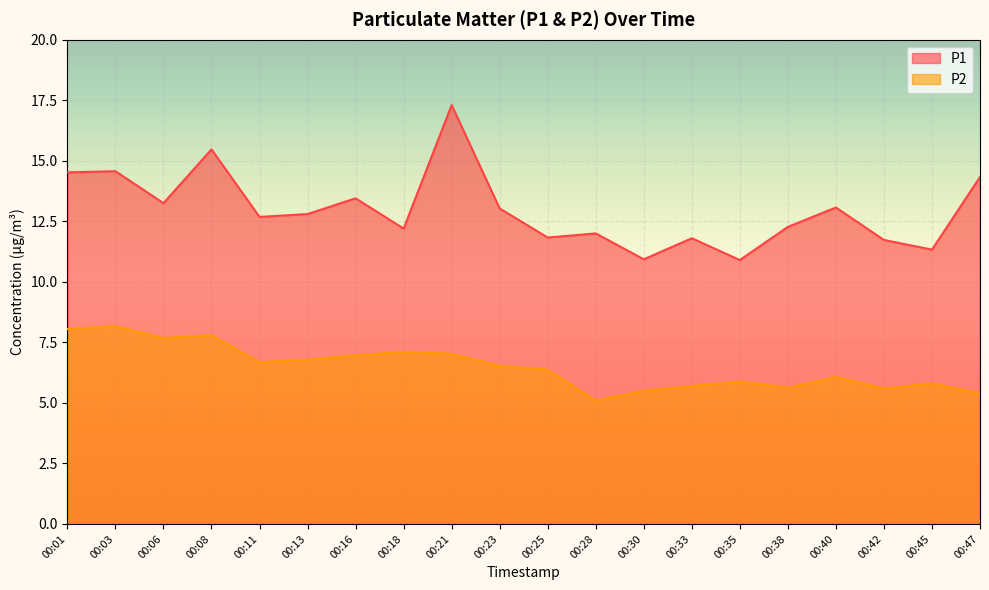

True or false: P2 and P1 intersect in this chart.

False